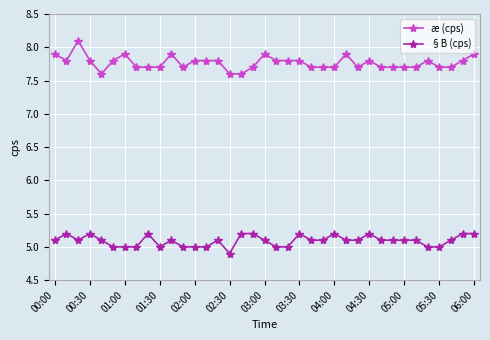

Which series has the largest range (max minus min)?

æ (cps)